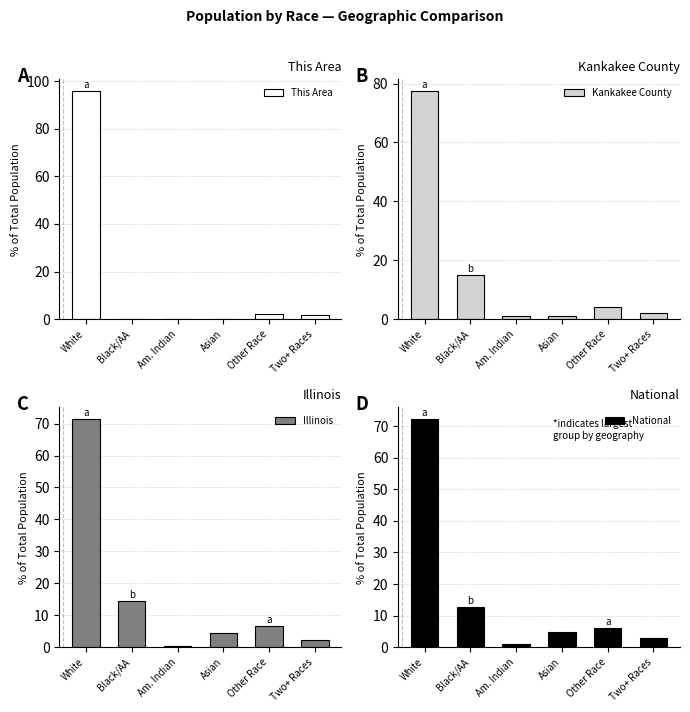

Rank the categories by This Area value from highest to lowest.

White, Other Race, Two+ Races, Black/AA, Asian, Am. Indian